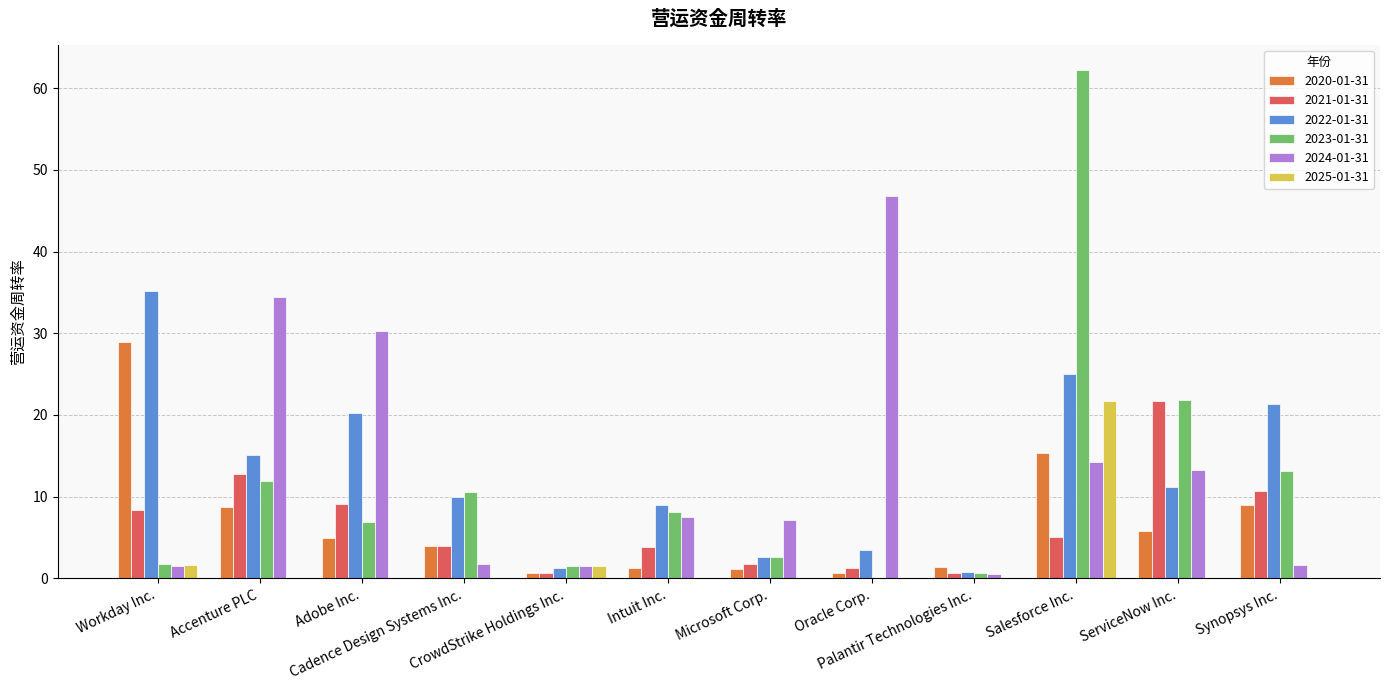

What are all the series names shown in the legend?

2020-01-31, 2021-01-31, 2022-01-31, 2023-01-31, 2024-01-31, 2025-01-31